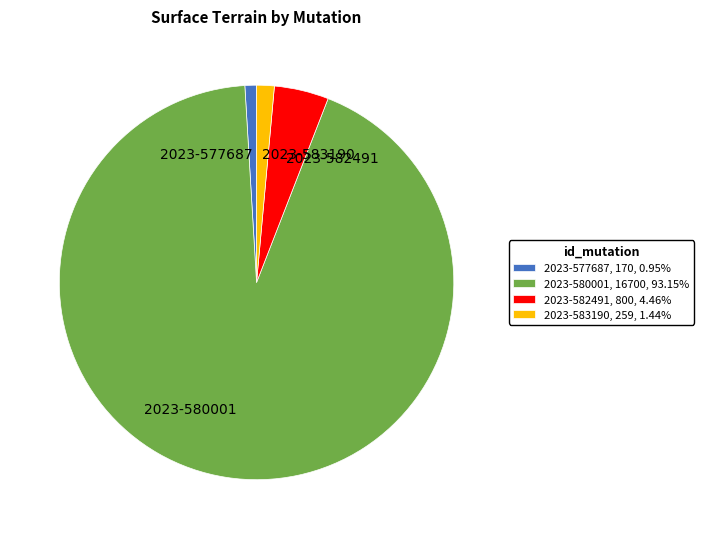

Combined, do 2023-577687 and 2023-582491 account for over 50%?

No